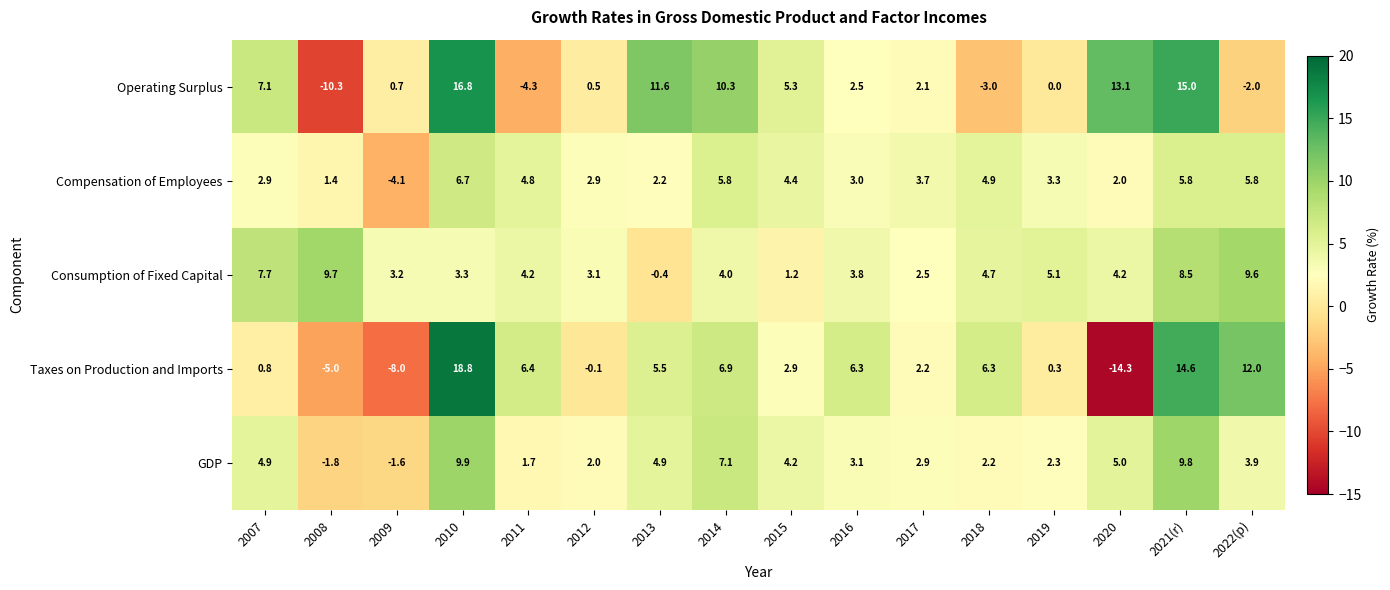

What is the average value of the Operating Surplus series?

4.1